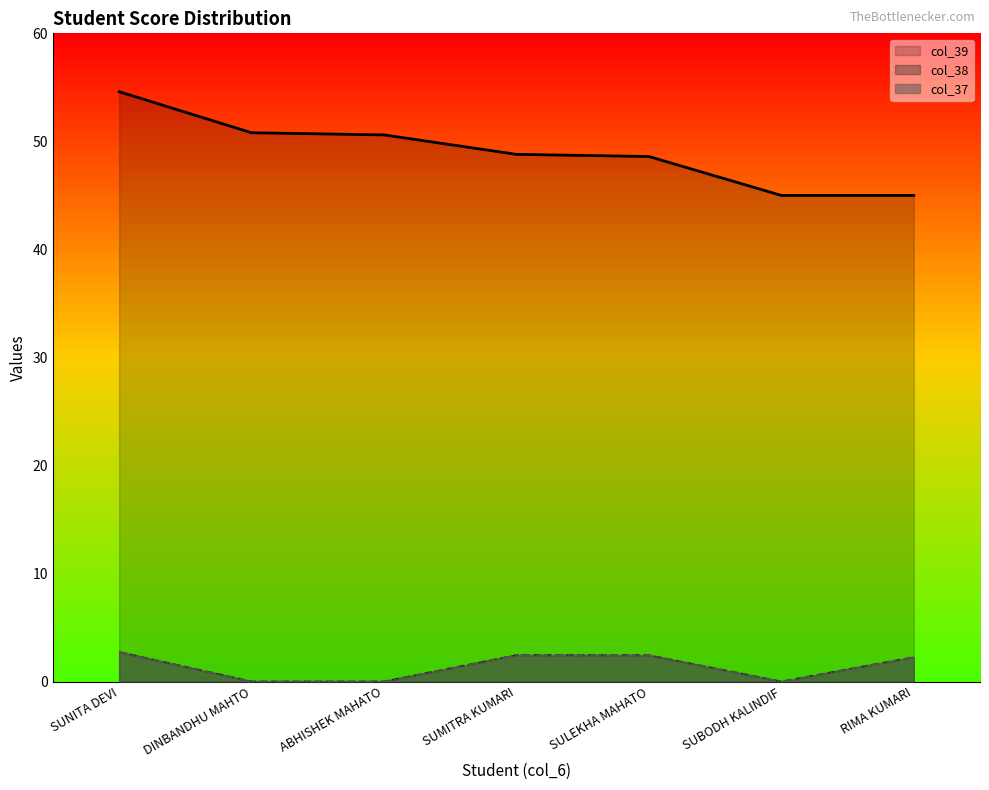

Reading left to right, extract all data points from this chart.

col_38: 2.7	0.0	0.0	2.4	2.4	0.0	2.2
col_39: 54.6	50.8	50.6	48.8	48.6	45.0	45.0
col_37: 2.7	0.0	0.0	2.4	2.4	0.0	2.2